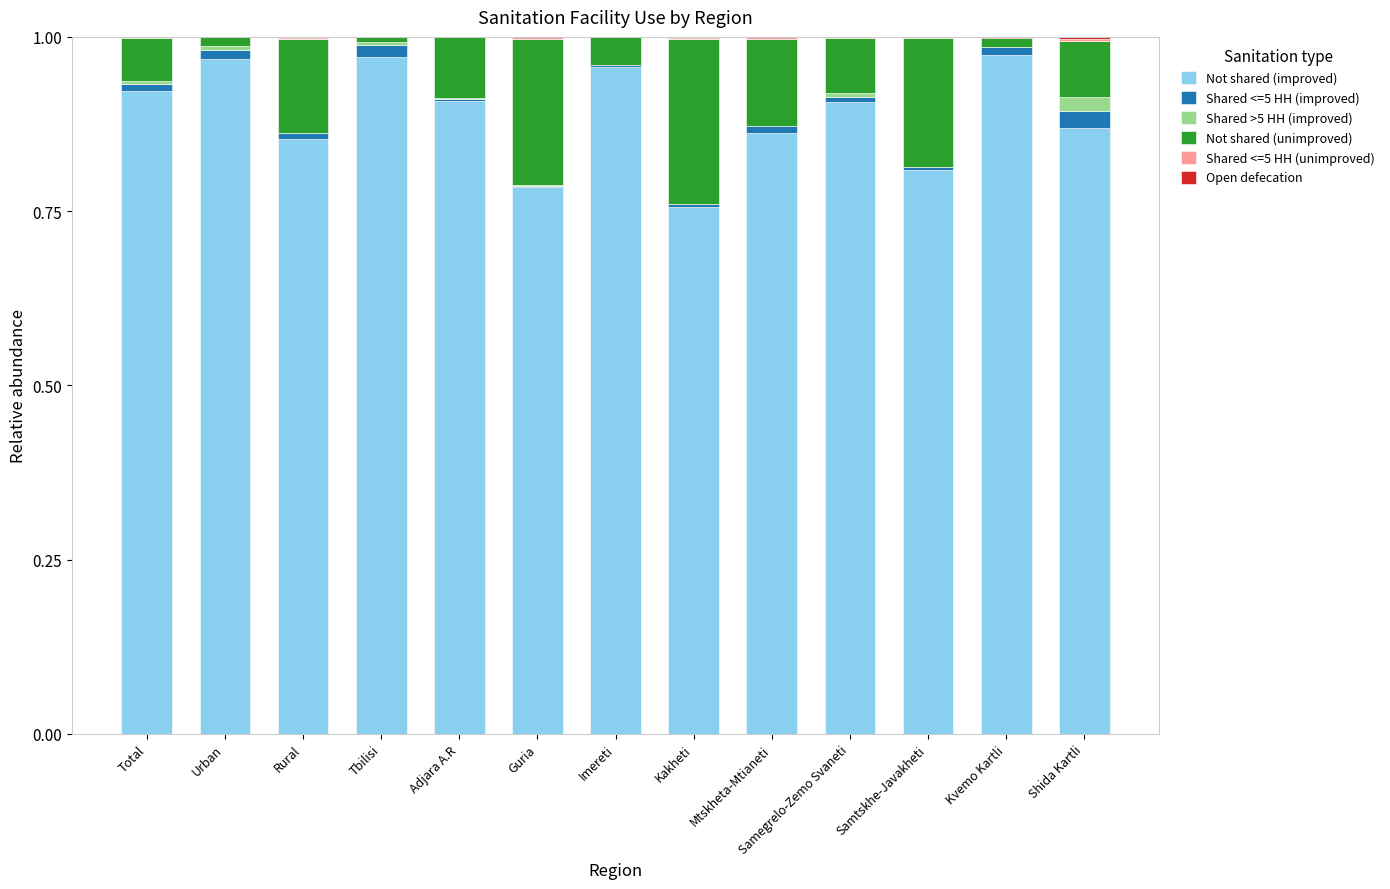

What is the sum of all Not shared (improved) values?

11.5